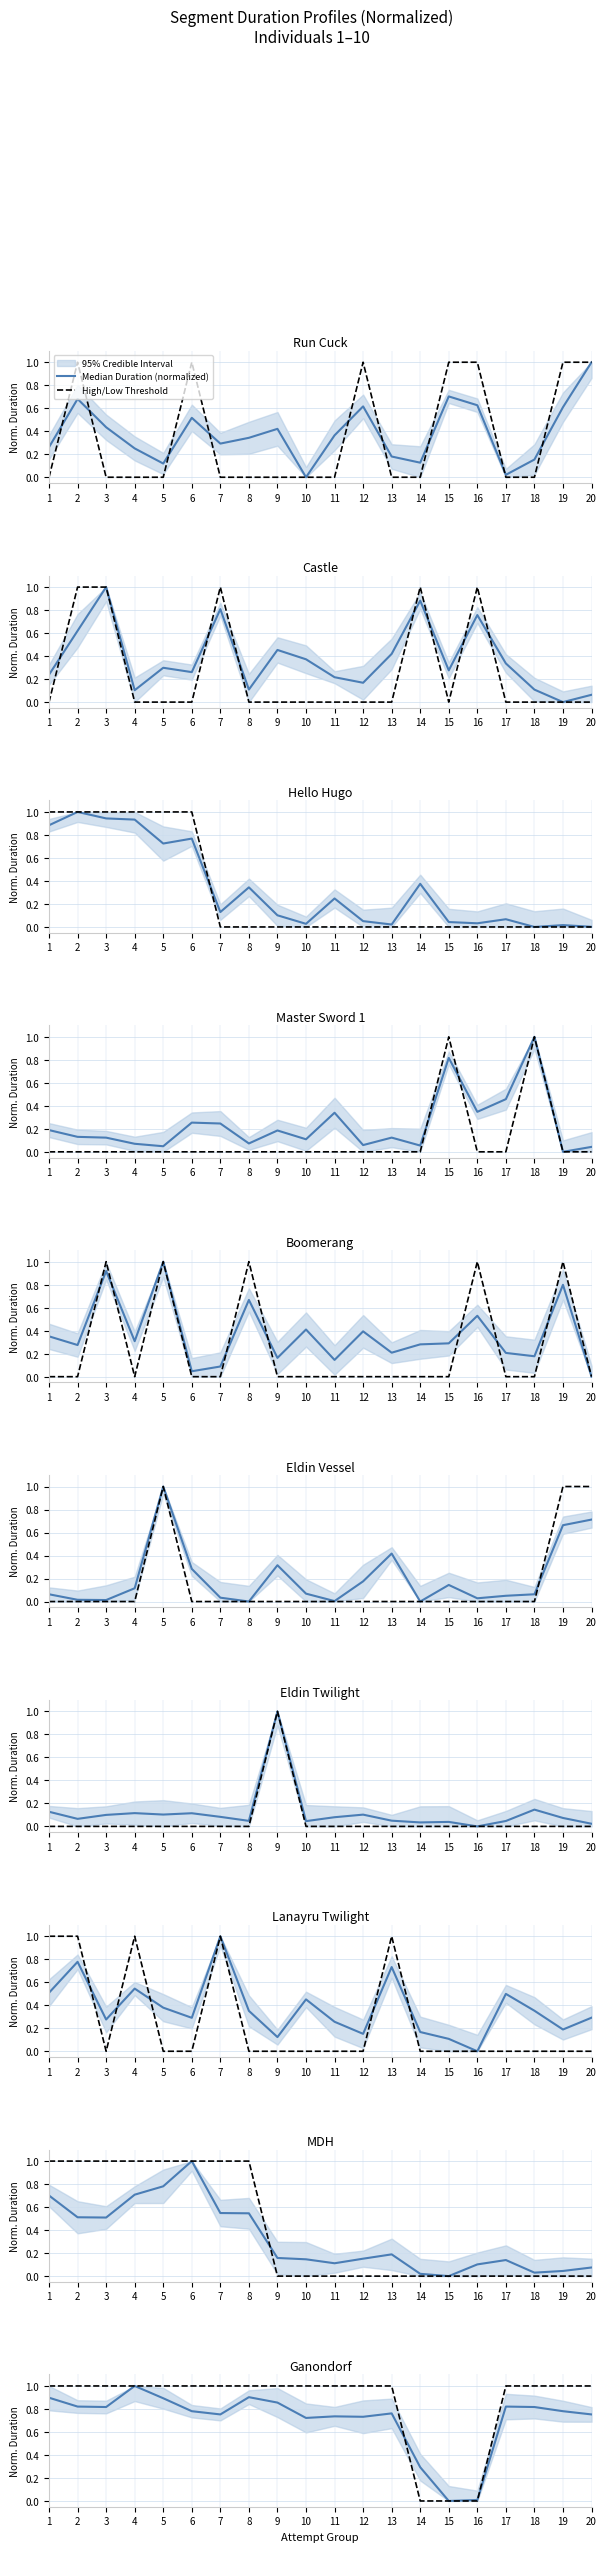

Between which two adjacent categories do Median Duration (normalized) and High/Low Threshold first intersect?

13 and 14